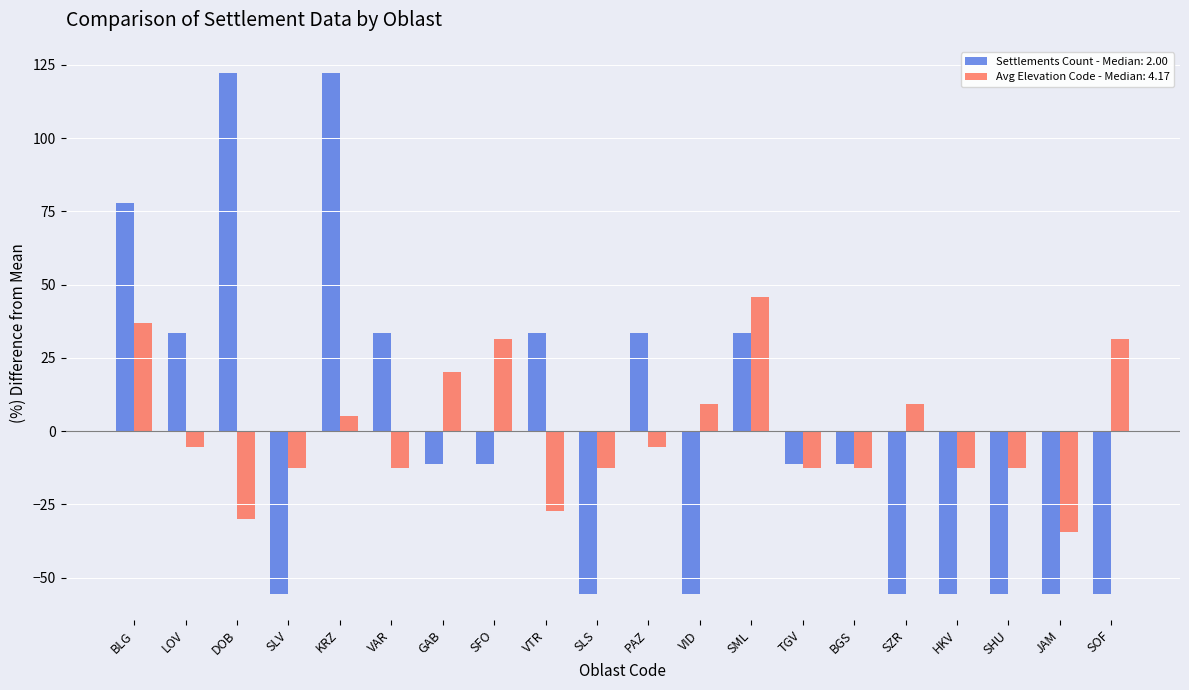

Rank the series by their maximum value, from highest to lowest.

Settlements Count - Median: 2.00, Avg Elevation Code - Median: 4.17